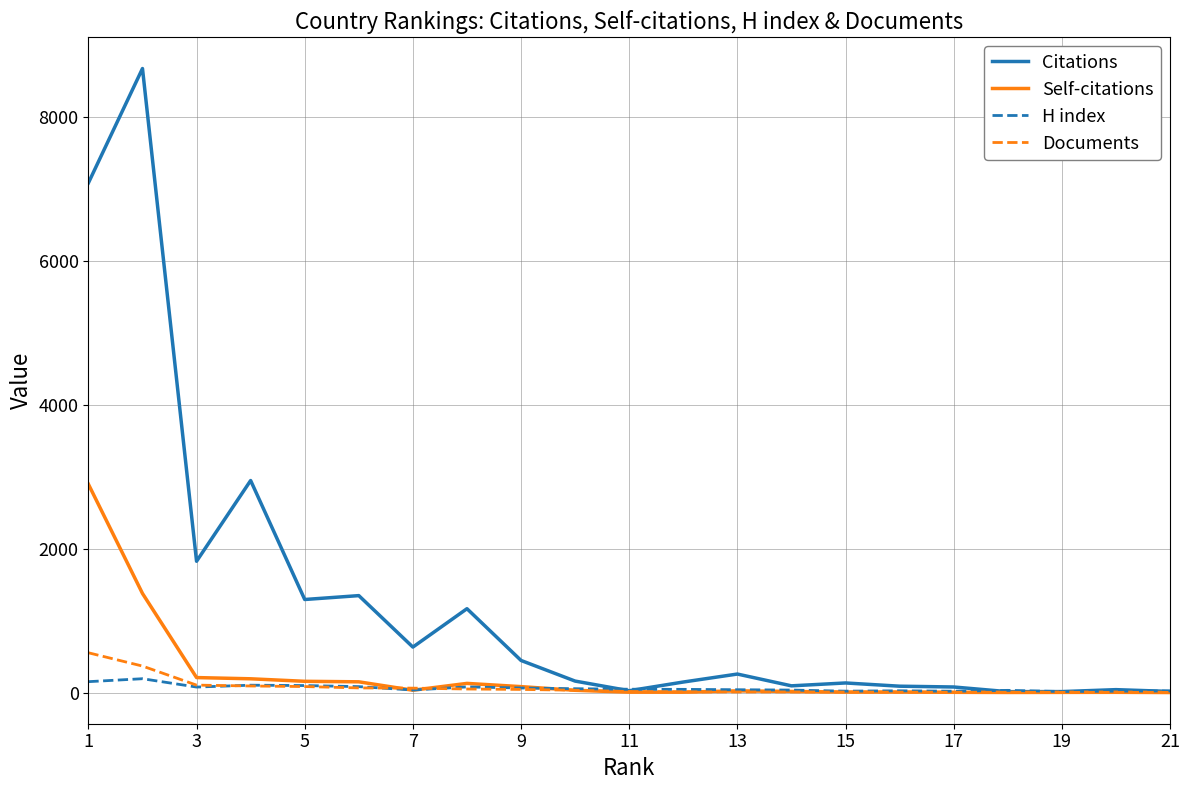

Which series has the largest total across all categories?

Citations